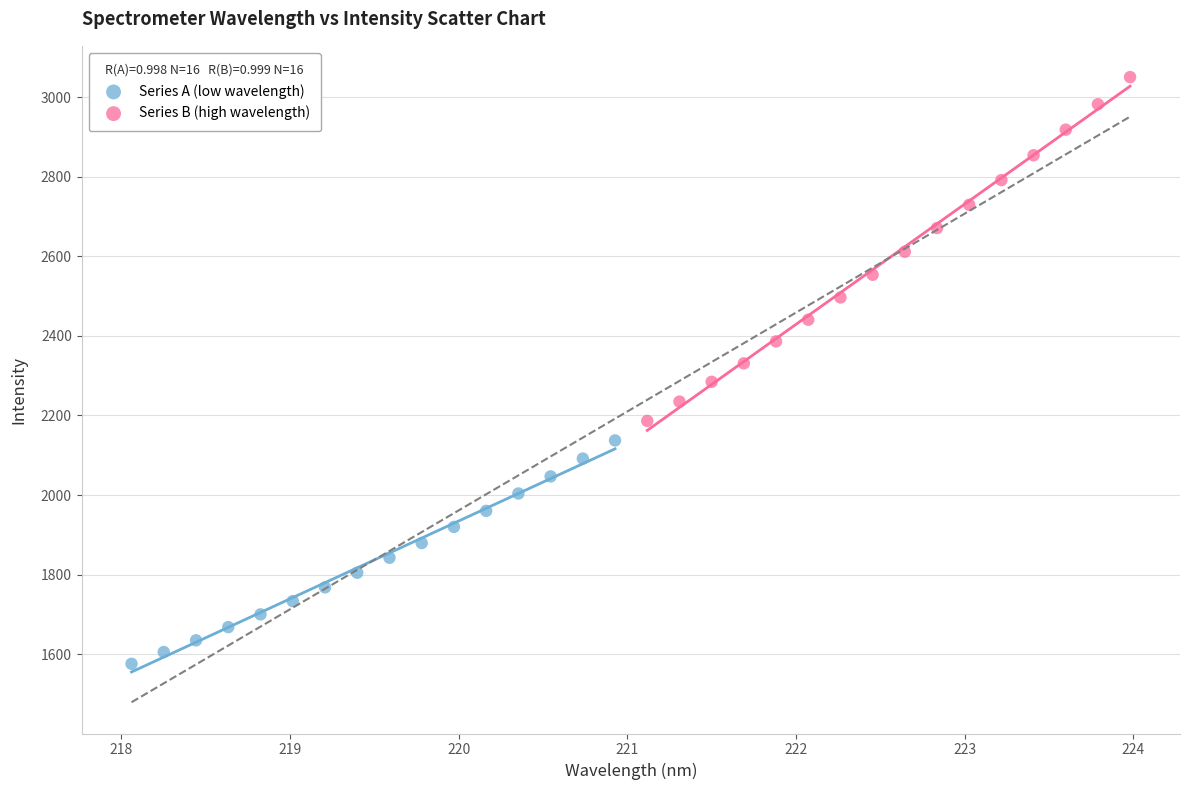

Which series reaches the minimum Y coordinate?

Series A (low wavelength)